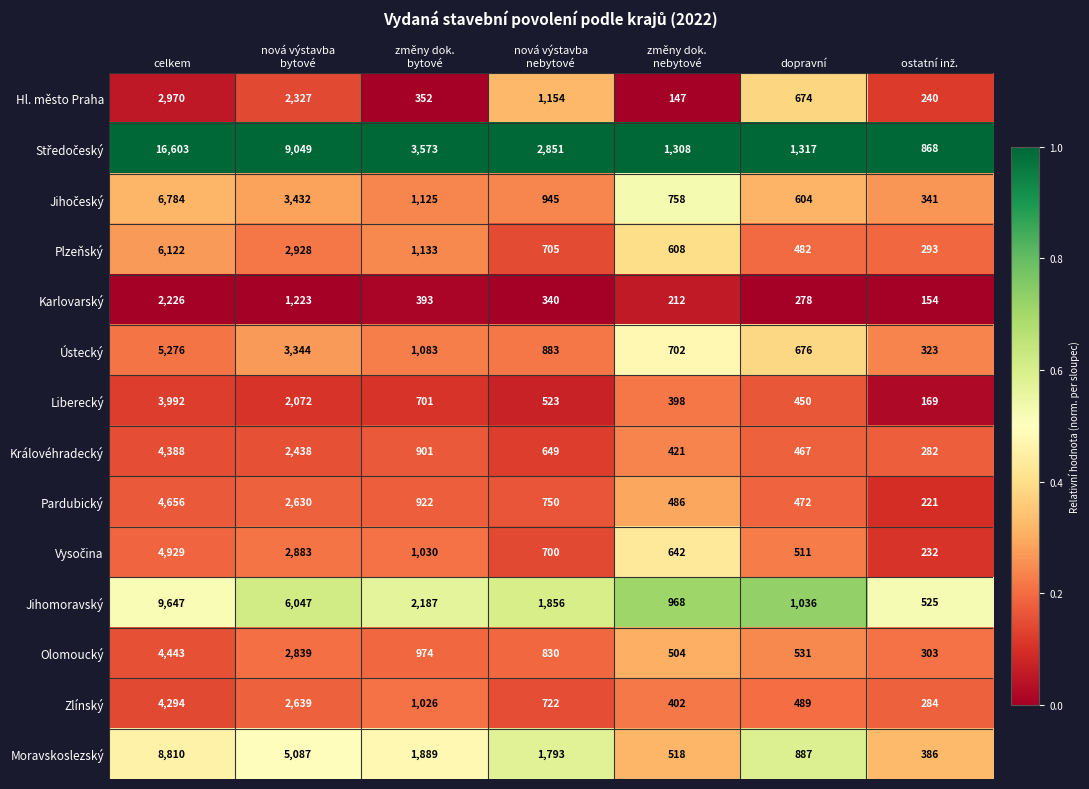

What is the difference between the maximum and minimum values in the Královéhradecký series?

4106